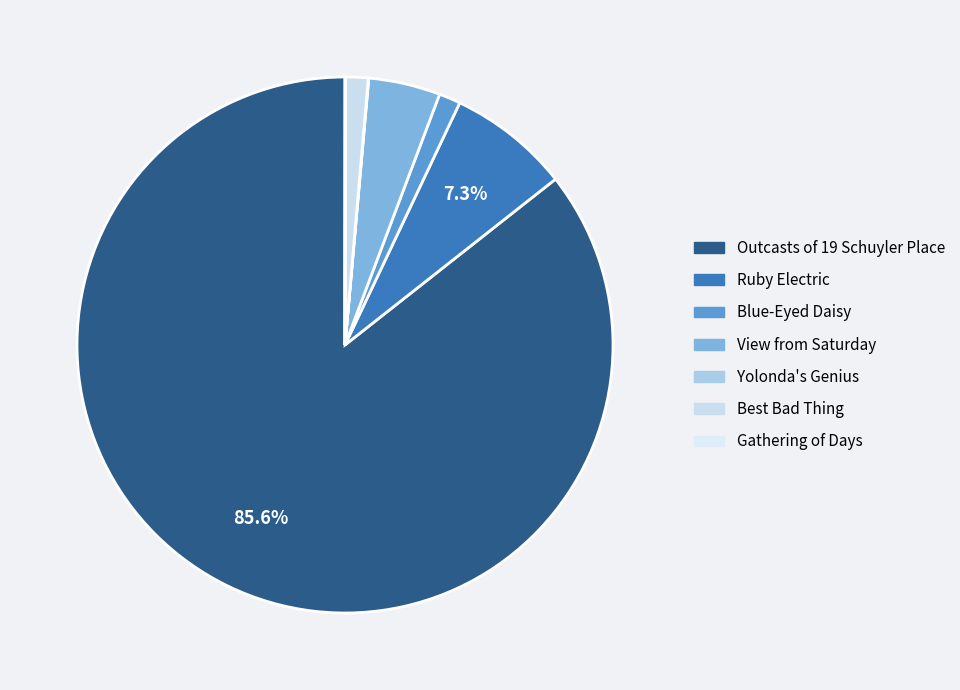

Approximately how many times larger is the value at Ruby Electric compared to Outcasts of 19 Schuyler Place?

0.1